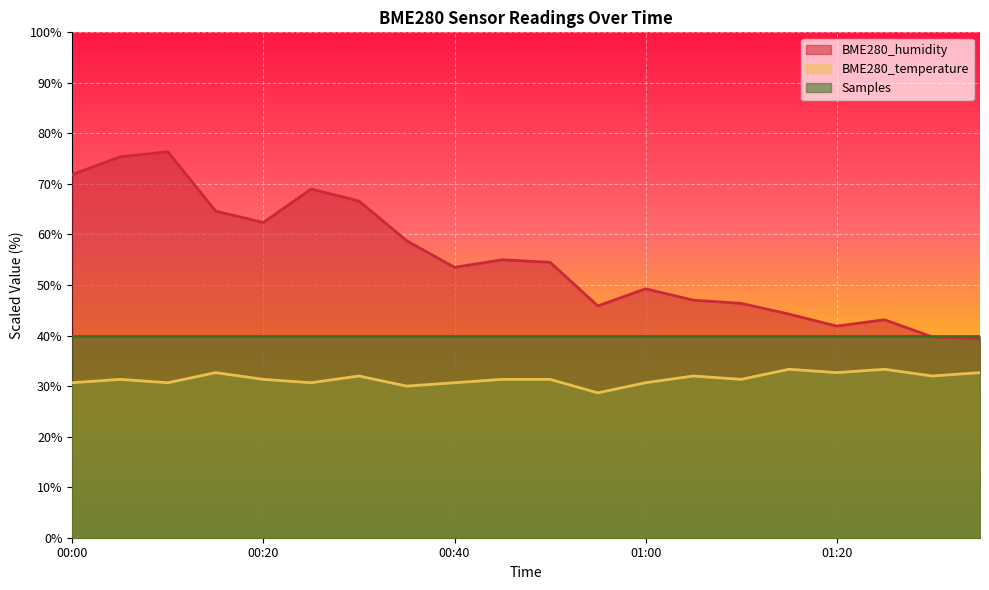

Reading left to right, extract all data points from this chart.

BME280_humidity: 00:00=71.9	00:05=75.4	00:10=76.4	00:15=64.6	00:20=62.4	00:25=69.0	00:30=66.6	00:35=58.8	00:40=53.5	00:45=55.0	00:50=54.5	00:55=45.9	01:00=49.3	01:05=47.0	01:10=46.4	01:15=44.2	01:20=41.9	01:25=43.1	01:30=39.8	01:35=39.4
BME280_temperature: 00:00=30.7	00:05=31.3	00:10=30.7	00:15=32.7	00:20=31.3	00:25=30.7	00:30=32.0	00:35=30.0	00:40=30.7	00:45=31.3	00:50=31.3	00:55=28.7	01:00=30.7	01:05=32.0	01:10=31.3	01:15=33.3	01:20=32.7	01:25=33.3	01:30=32.0	01:35=32.7